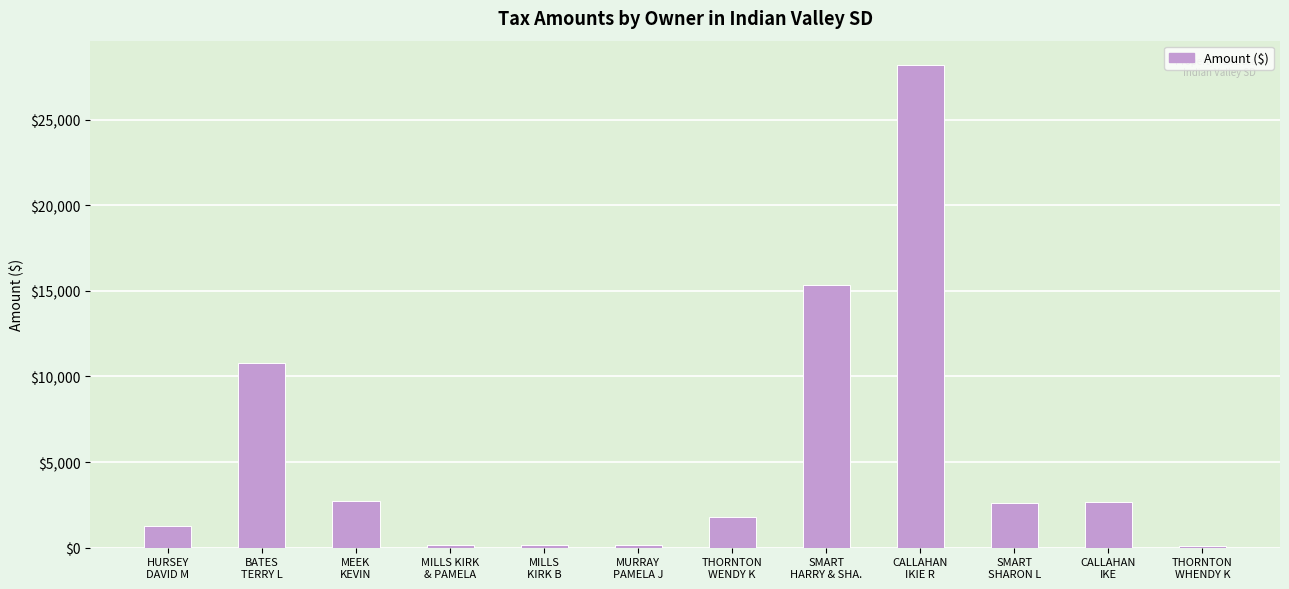

What is the difference between the maximum and minimum values?

28088.3